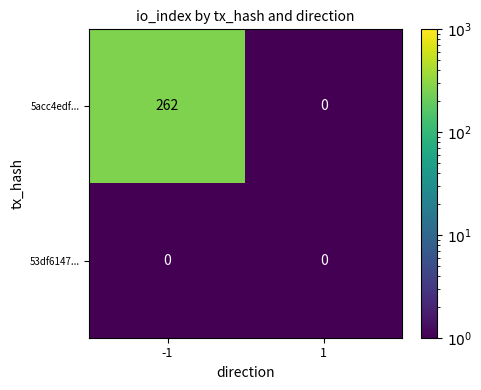

What is the sum of all 5acc4edf... values?

262